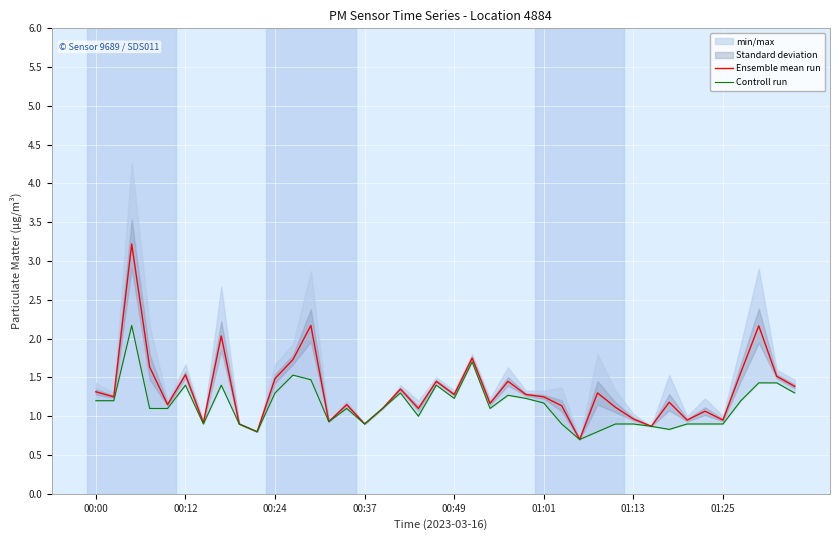

List the series in order of their peak value, highest first.

Ensemble mean run, Controll run